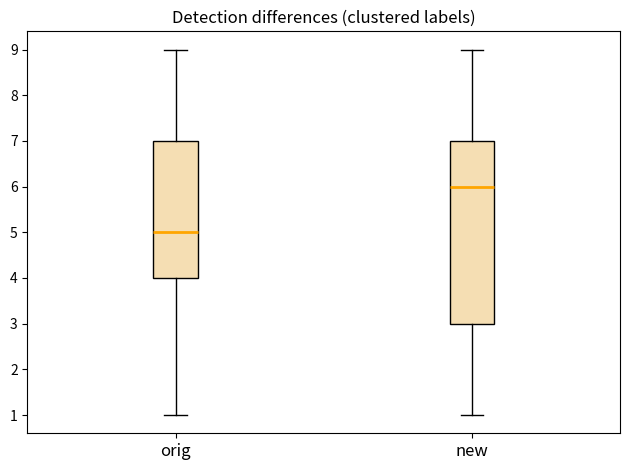

Which box is the tallest, from its lower edge to its upper edge?

new